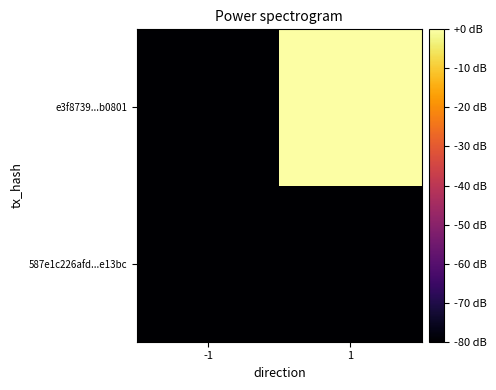

At 1, list the series in order from largest to smallest.

e3f8739...b0801, 587e1c226afd...e13bc